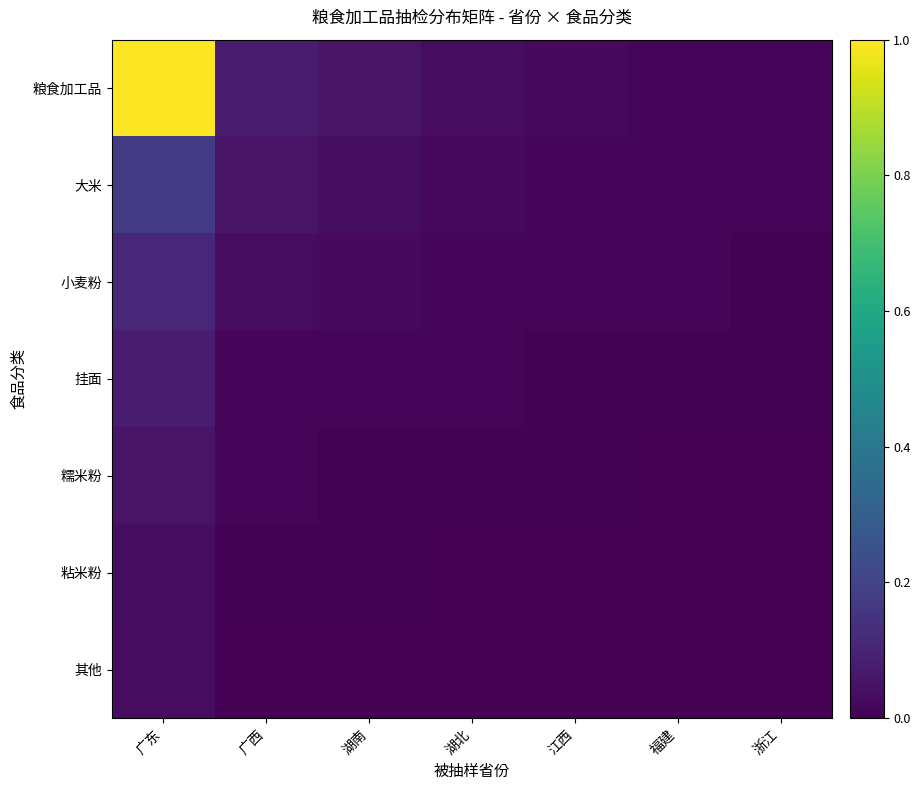

Is it true that 粘米粉 equals 0.0 at 广西?

True